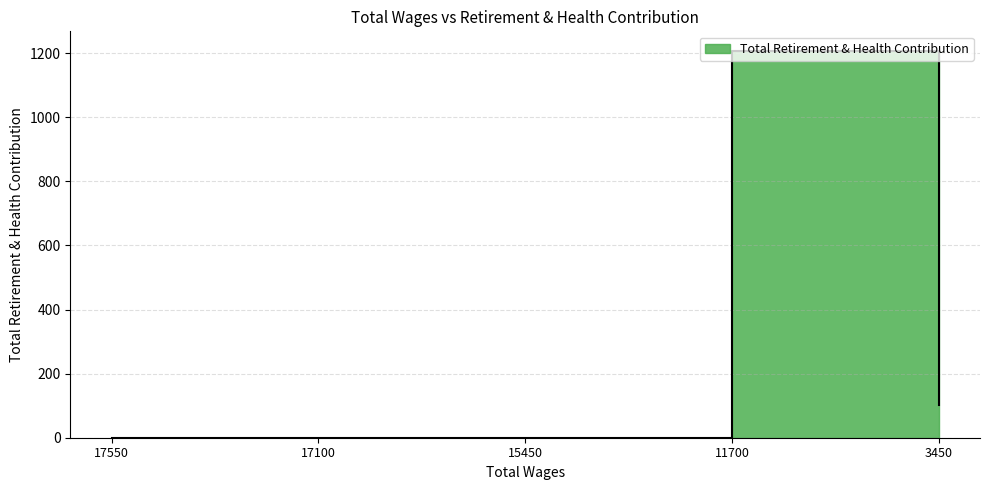

What is the difference between the maximum and minimum values?

1208